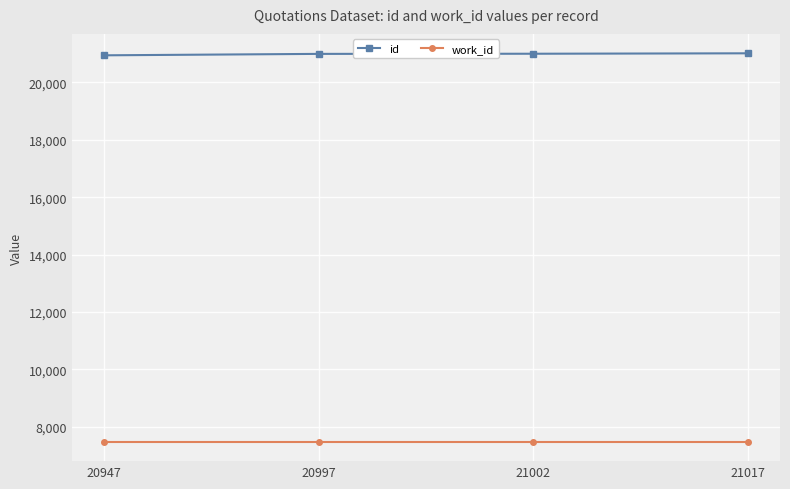

True or false: work_id has a value of 7476 at 21017.

True